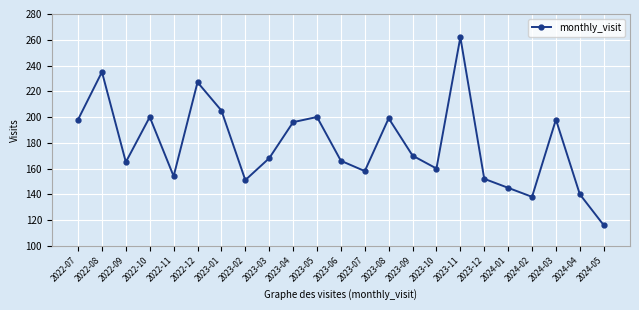

What is the greatest value displayed?

262